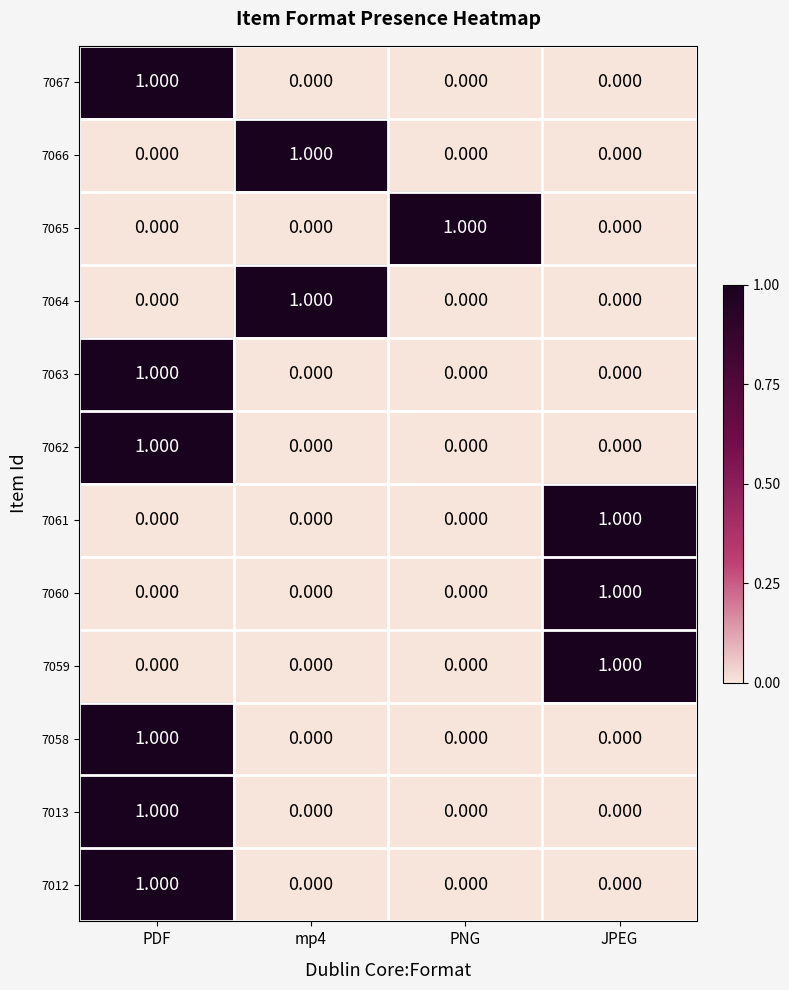

At which label does 7059 reach its peak?

JPEG